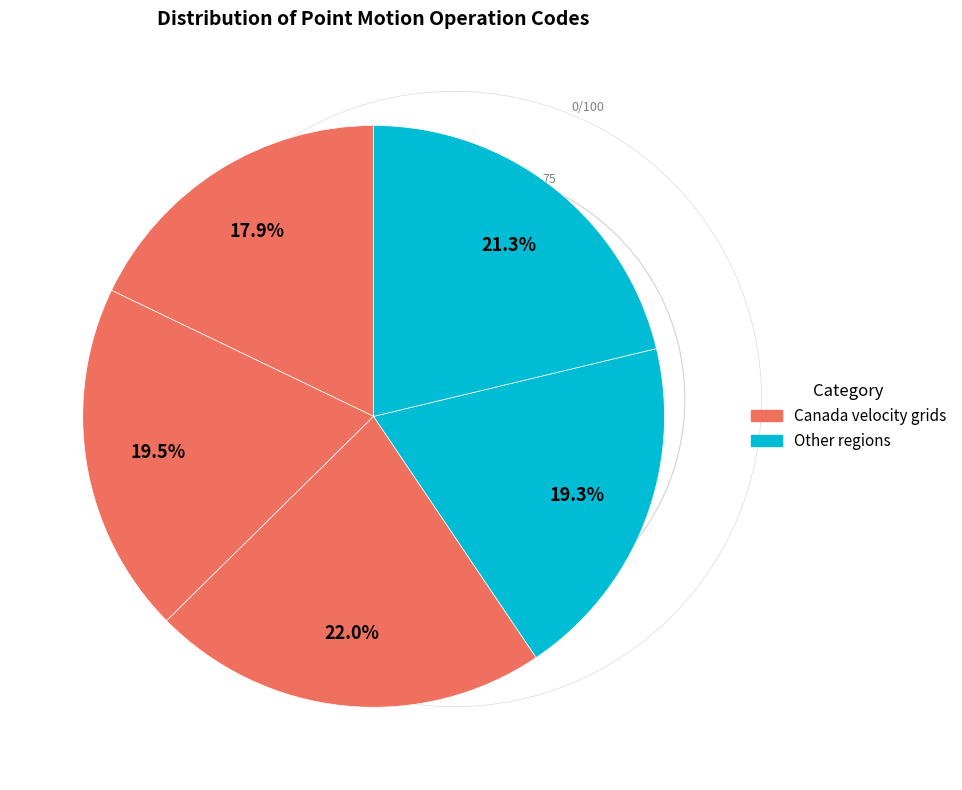

Is there a majority slice in this chart?

No